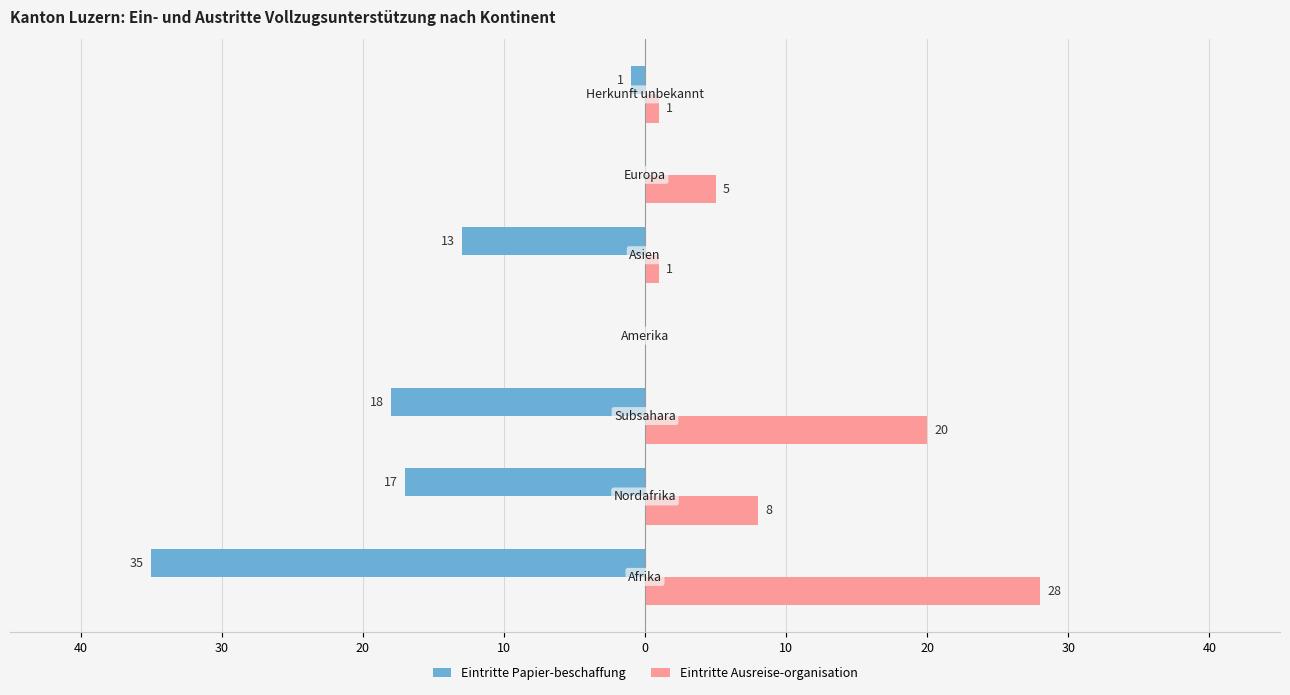

What are all the series names shown in the legend?

Eintritte Papier-beschaffung, Eintritte Ausreise-organisation